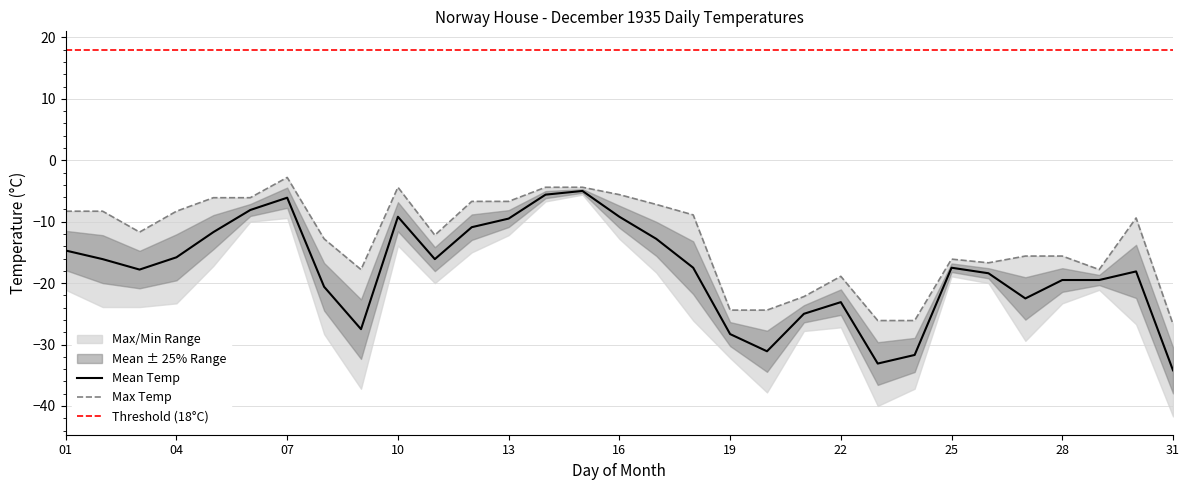

True or false: Mean Temp (°C) has a value of -33.1 at 23.

True